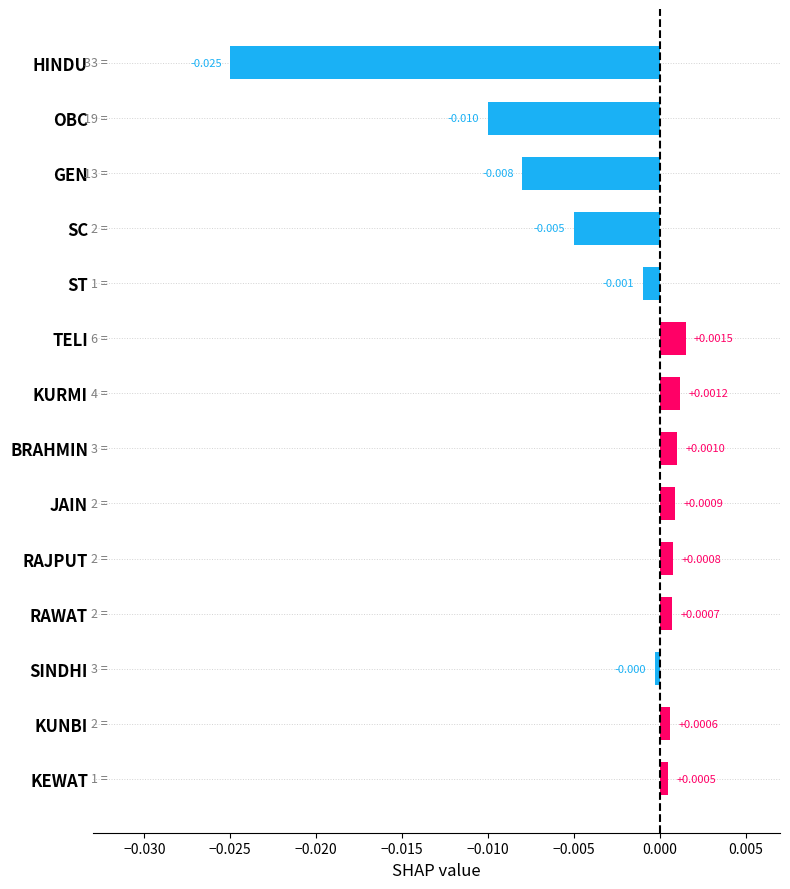

Rank the categories by value from lowest to highest.

HINDU, OBC, GEN, SC, ST, SINDHI, KEWAT, KUNBI, RAWAT, RAJPUT, JAIN, BRAHMIN, KURMI, TELI